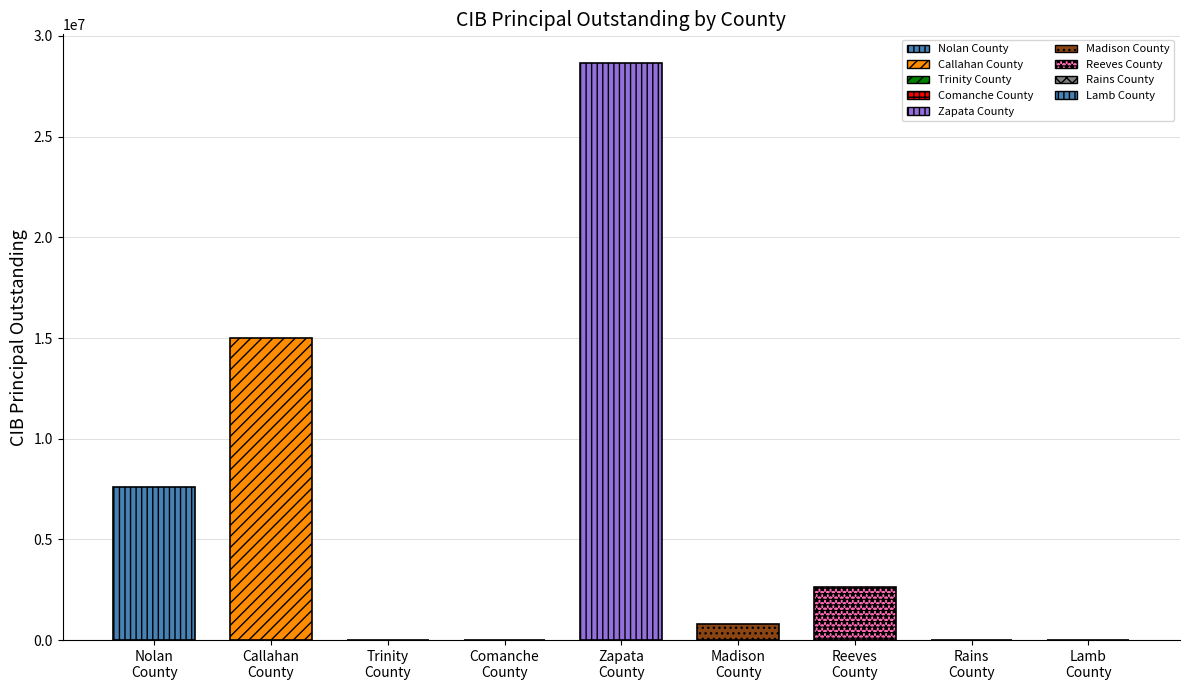

Does the chart contain stacked bars?

No